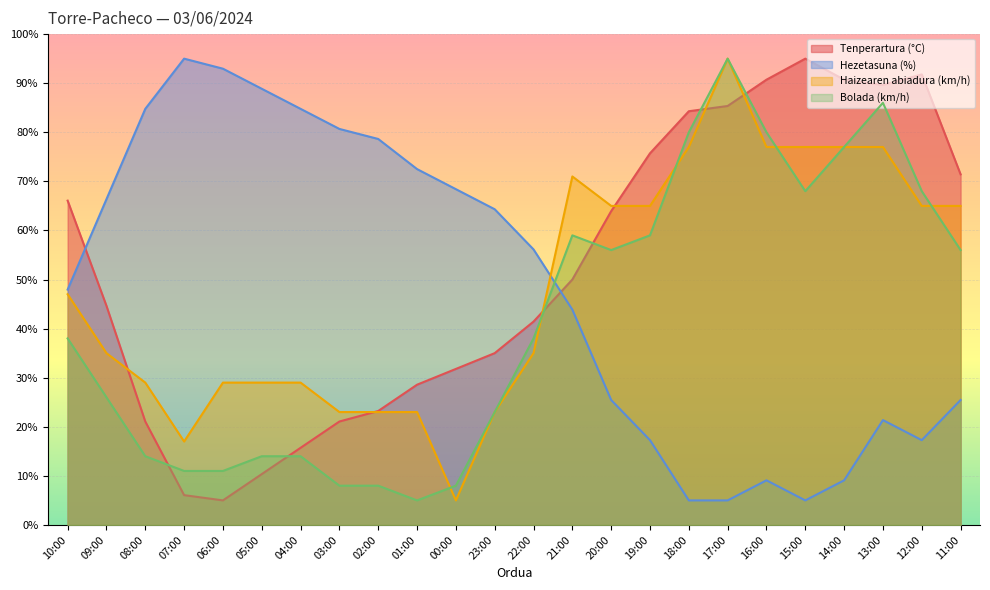

Where is the first local maximum for Bolada (km/h)?

21:00